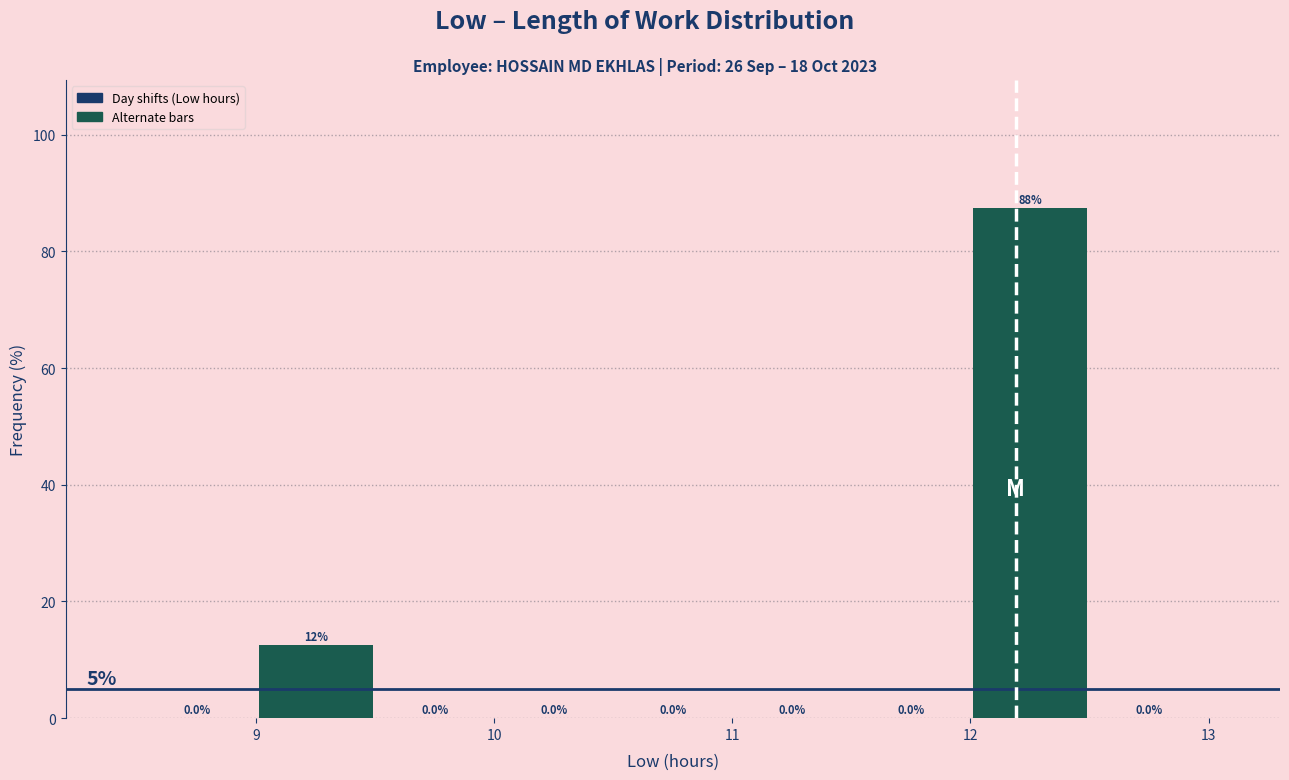

Over which range of the x-axis is the bar tallest?

12.0 to 12.5